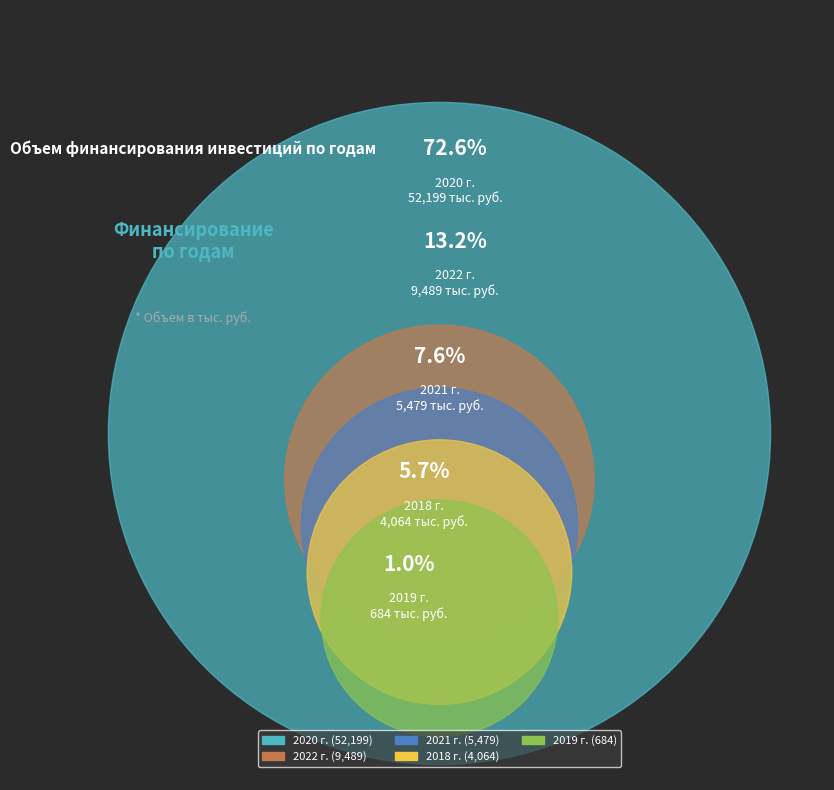

Count the number of slices in the pie.

5